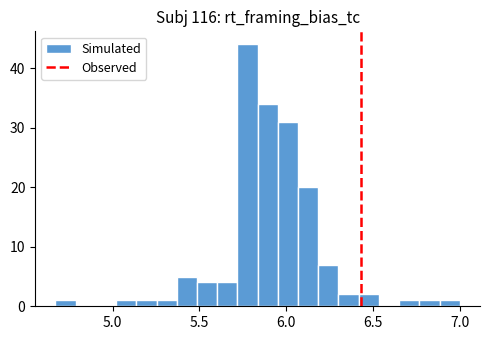

Around what value on the x-axis is the tallest bar? Give the approximate position of its centre, as read against the axis.

5.80